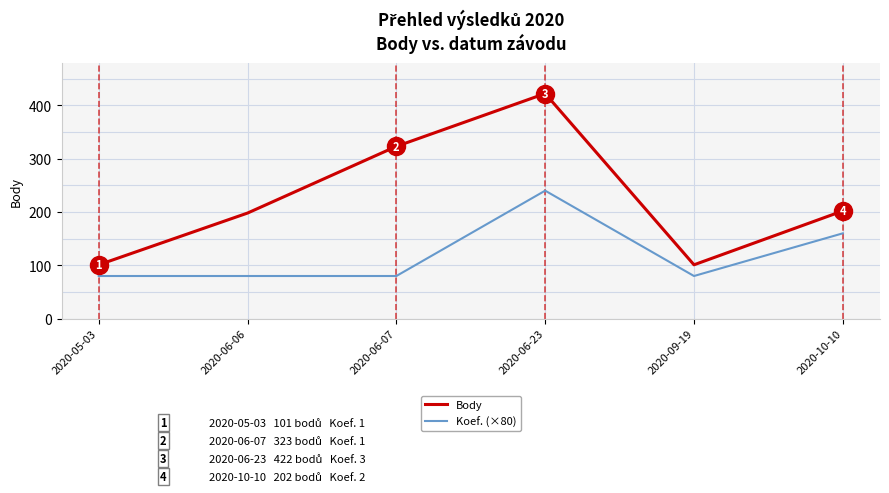

What is the maximum value shown in the chart?

422